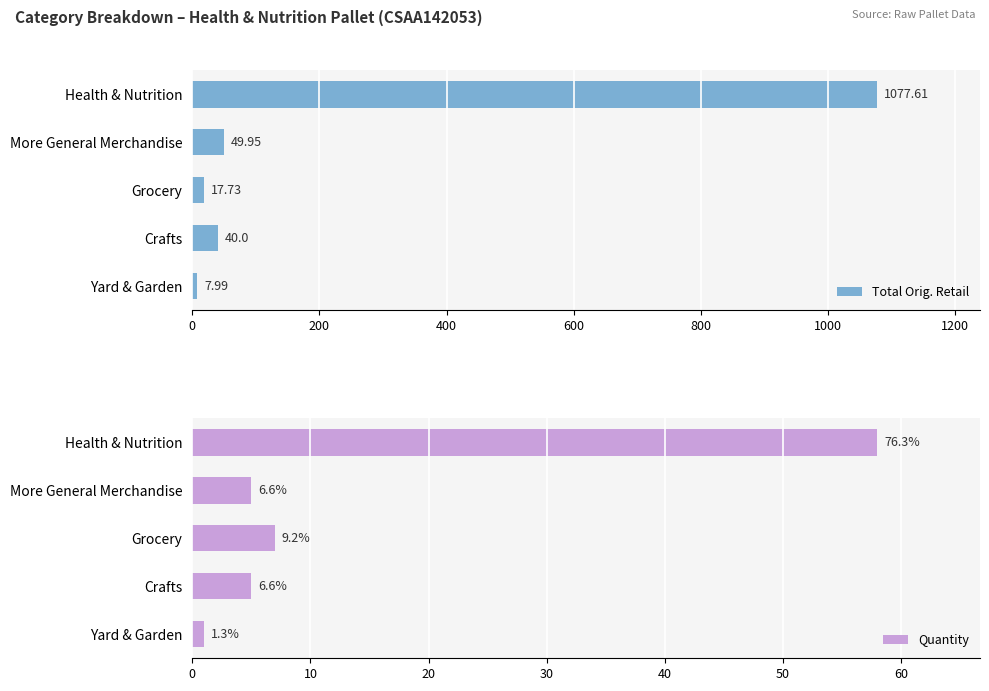

What is the greatest value displayed?

1077.6